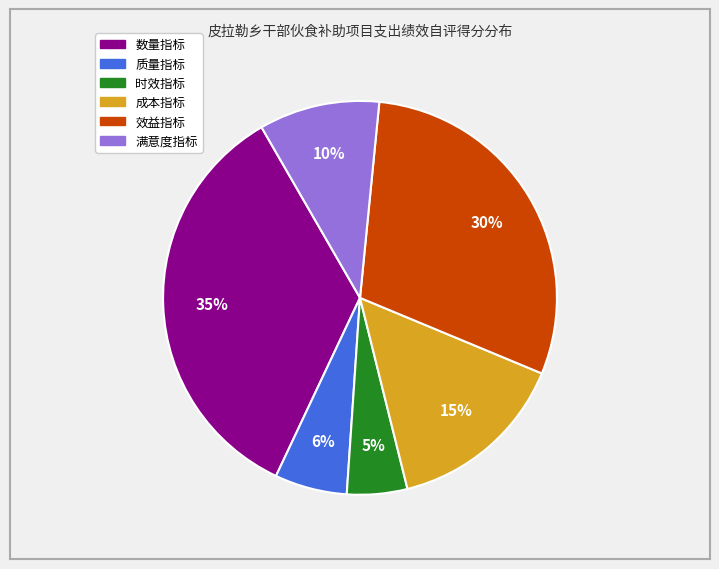

Combined, do 成本指标 and 时效指标 account for over 50%?

No